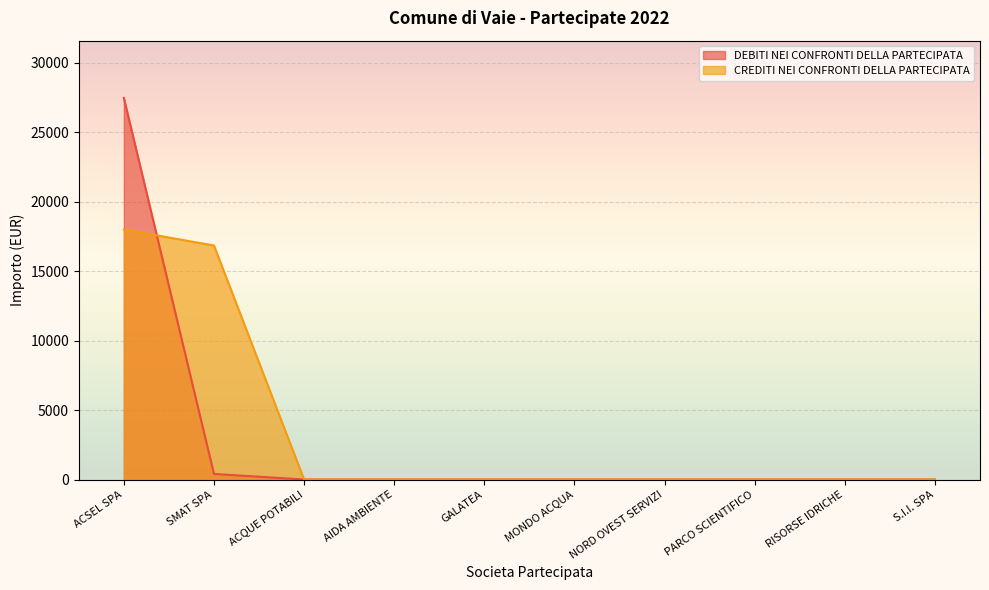

List the labels in order of value, largest first.

ACSEL SPA, SMAT SPA, ACQUE POTABILI, AIDA AMBIENTE, GALATEA, MONDO ACQUA, NORD OVEST SERVIZI, PARCO SCIENTIFICO, RISORSE IDRICHE, S.I.I. SPA